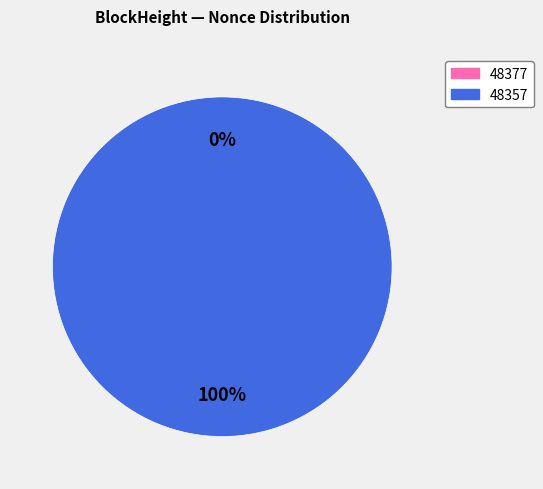

Is it true that 48357 is 100% of the pie?

True